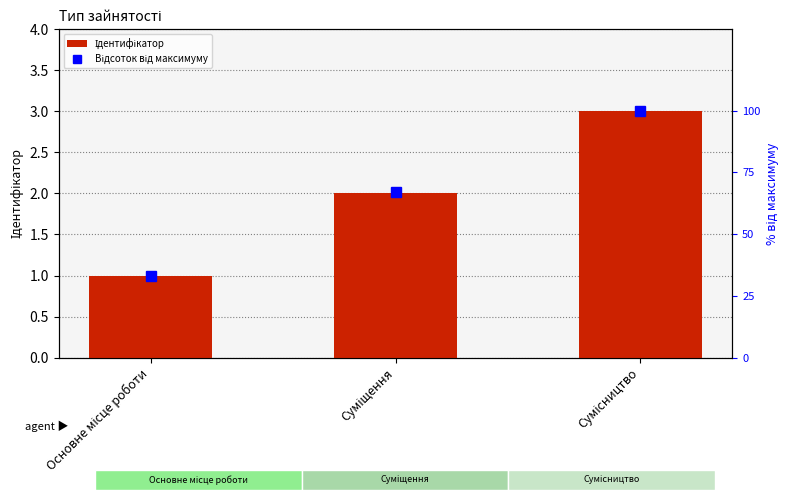

List the series in order of their overall mean, lowest first.

Ідентифікатор, Відсоток від максимуму